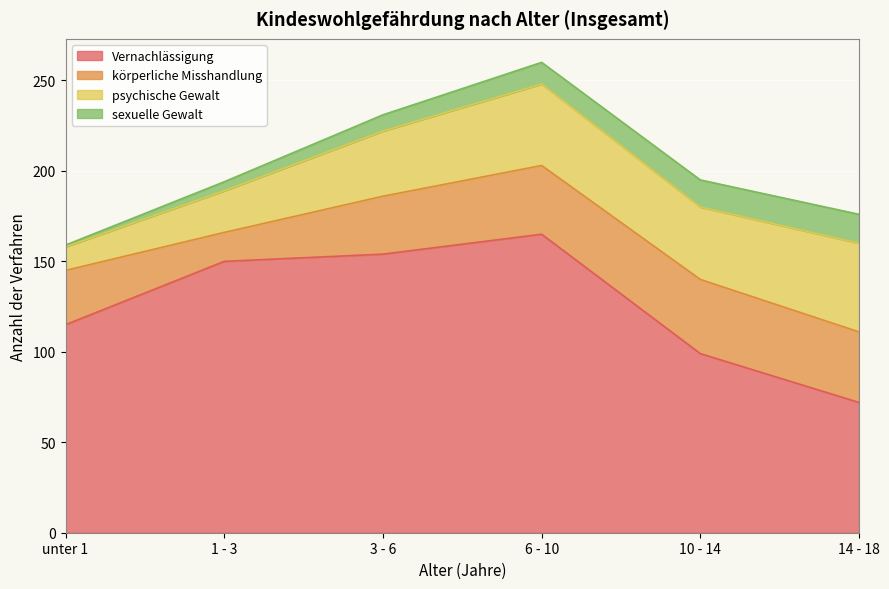

At 3 - 6, list the series in order from smallest to largest.

sexuelle Gewalt, körperliche Misshandlung, psychische Gewalt, Vernachlässigung